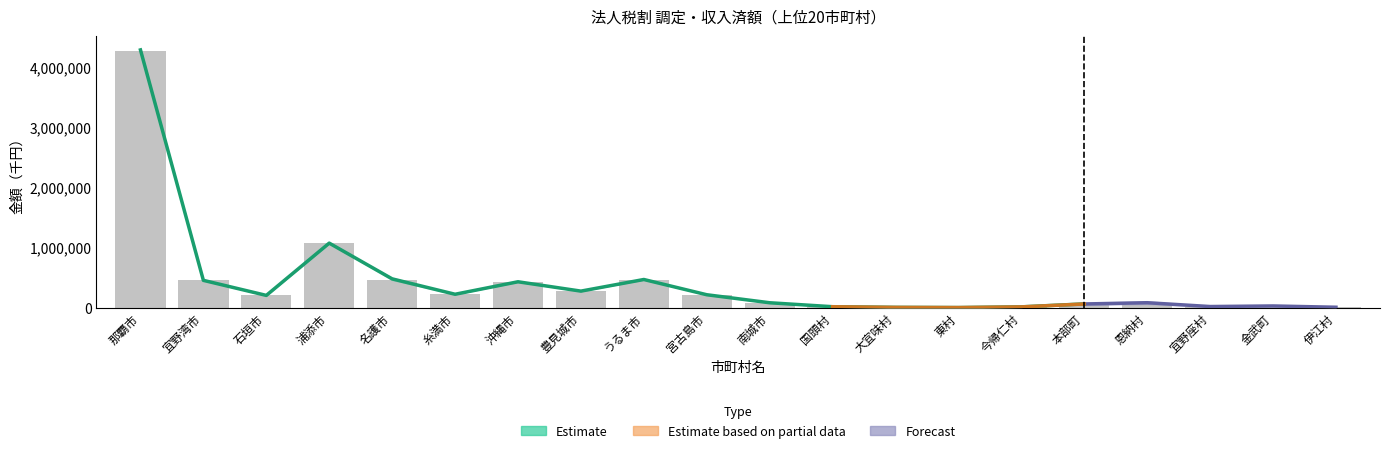

Is it true that 現年課税分(調定) equals 427991 at 沖縄市?

True